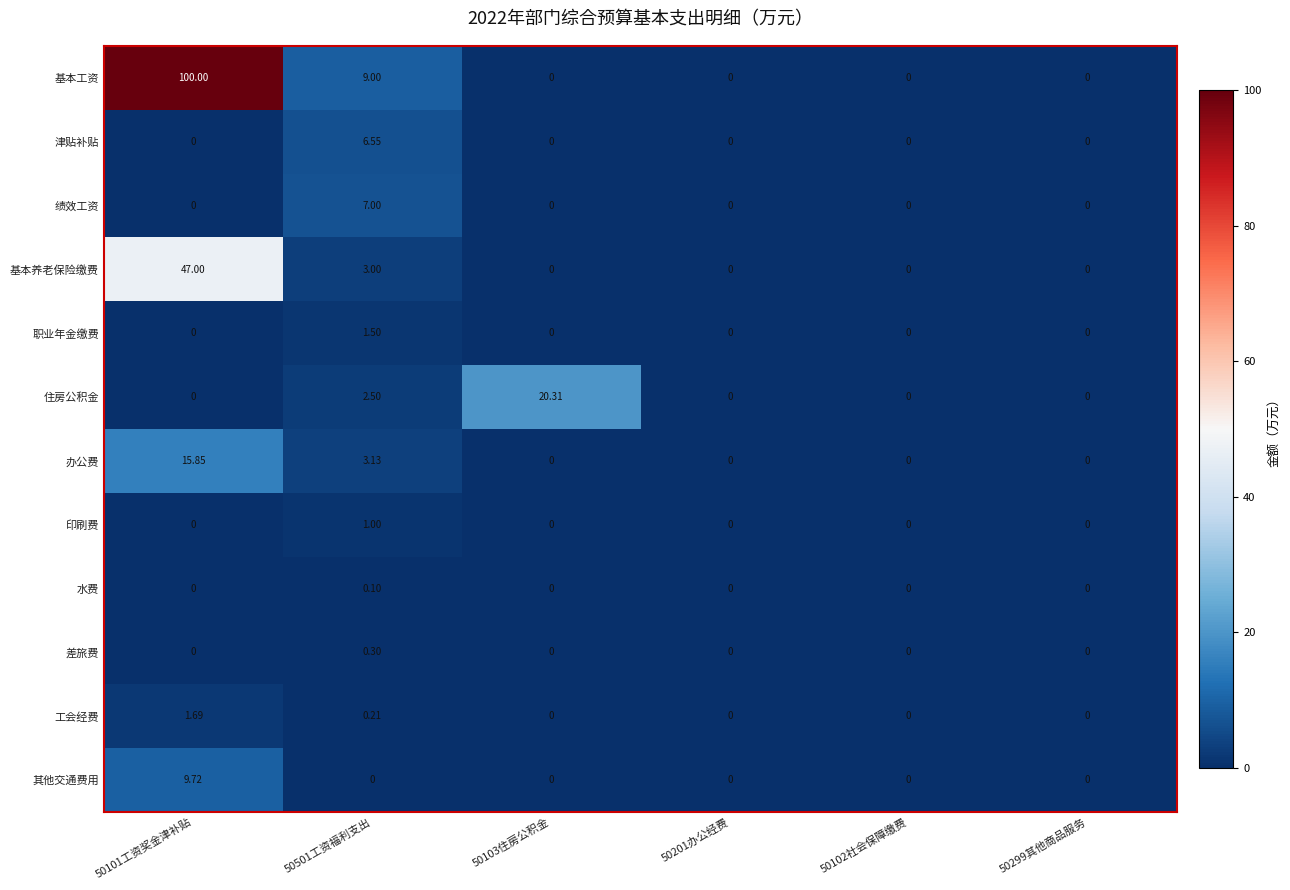

List the series in order of their peak value, lowest first.

水费, 差旅费, 印刷费, 职业年金缴费, 工会经费, 津贴补贴, 绩效工资, 其他交通费用, 办公费, 住房公积金, 基本养老保险缴费, 基本工资